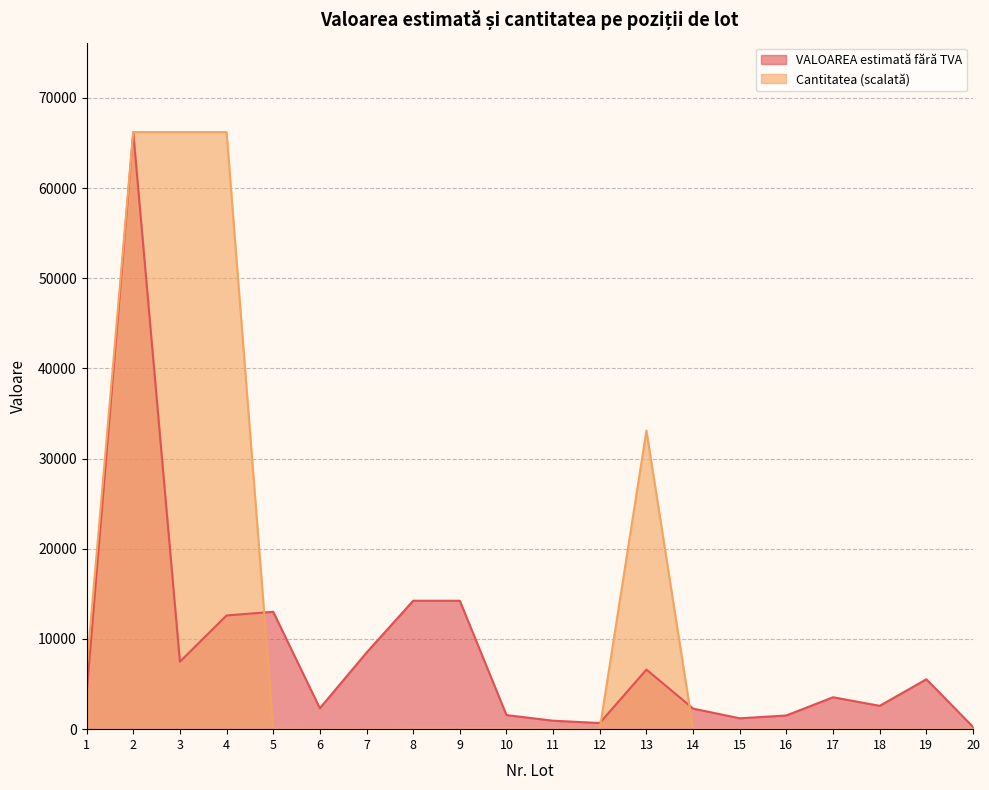

What are all the series names shown in the legend?

VALOAREA estimată fără TVA, Cantitatea (scalată)